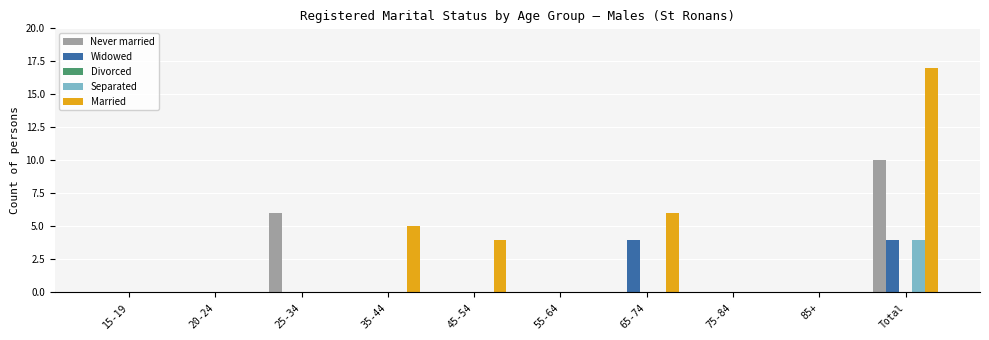

True or false: Never married has a value of -6 at 65-74.

False